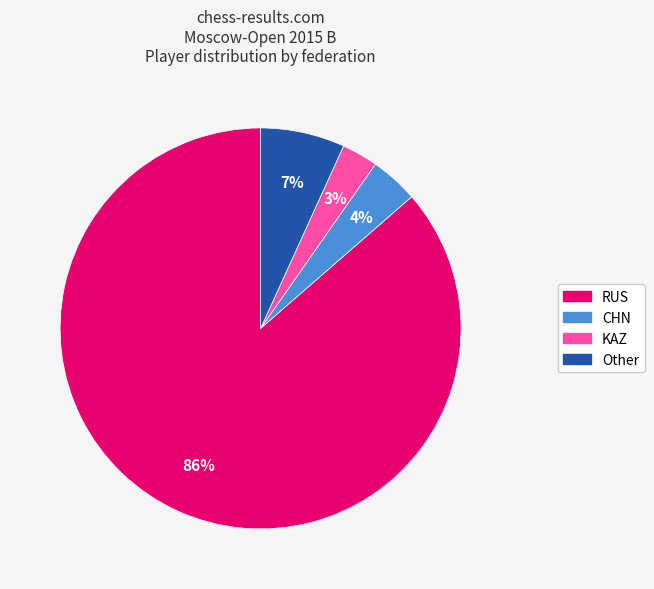

True or false: Other accounts for 1% of the total.

False